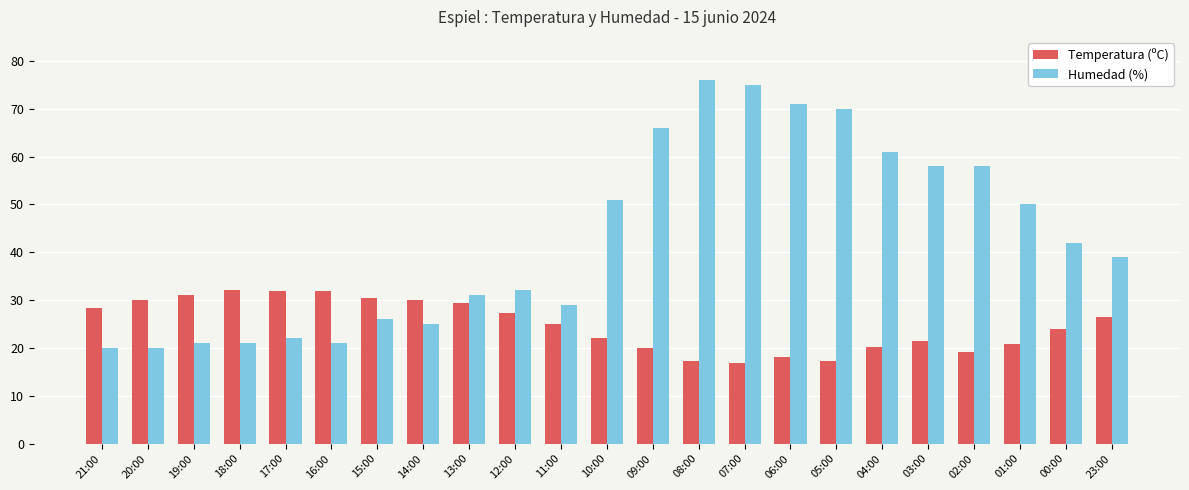

The Humedad (%) series shows 10.4 at 20:00. True or false?

False